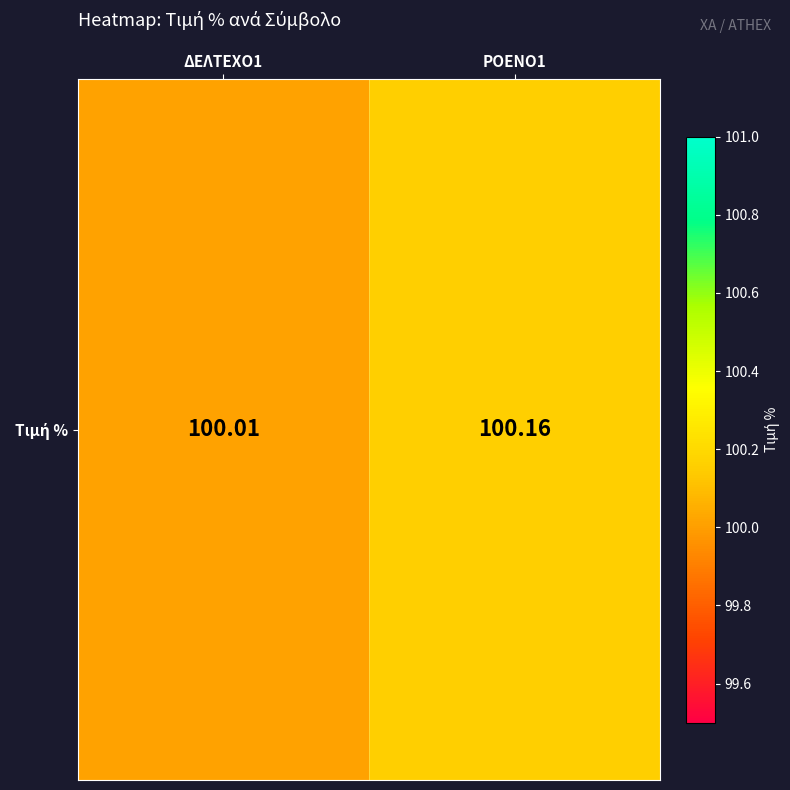

Where is the data nearest to the value 100?

ΔΕΛΤΕΧΟ1